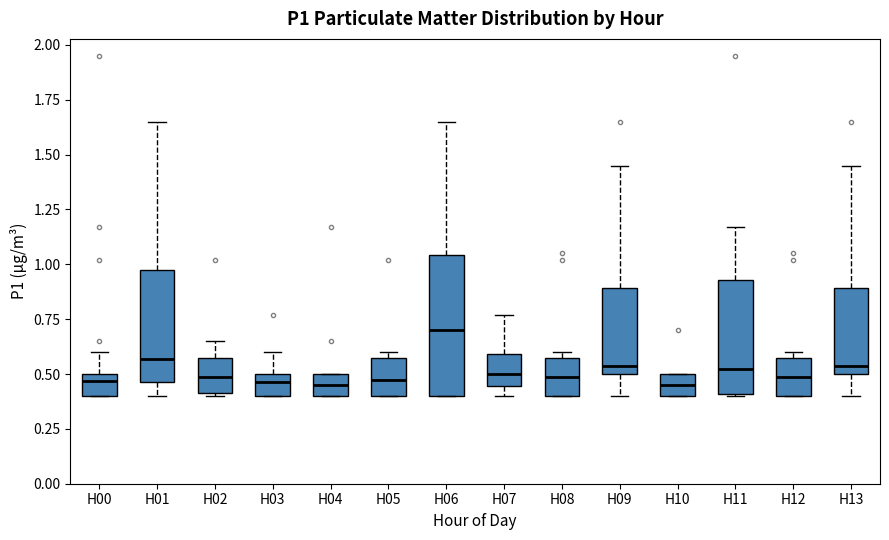

Which box is the tallest, from its lower edge to its upper edge?

H06